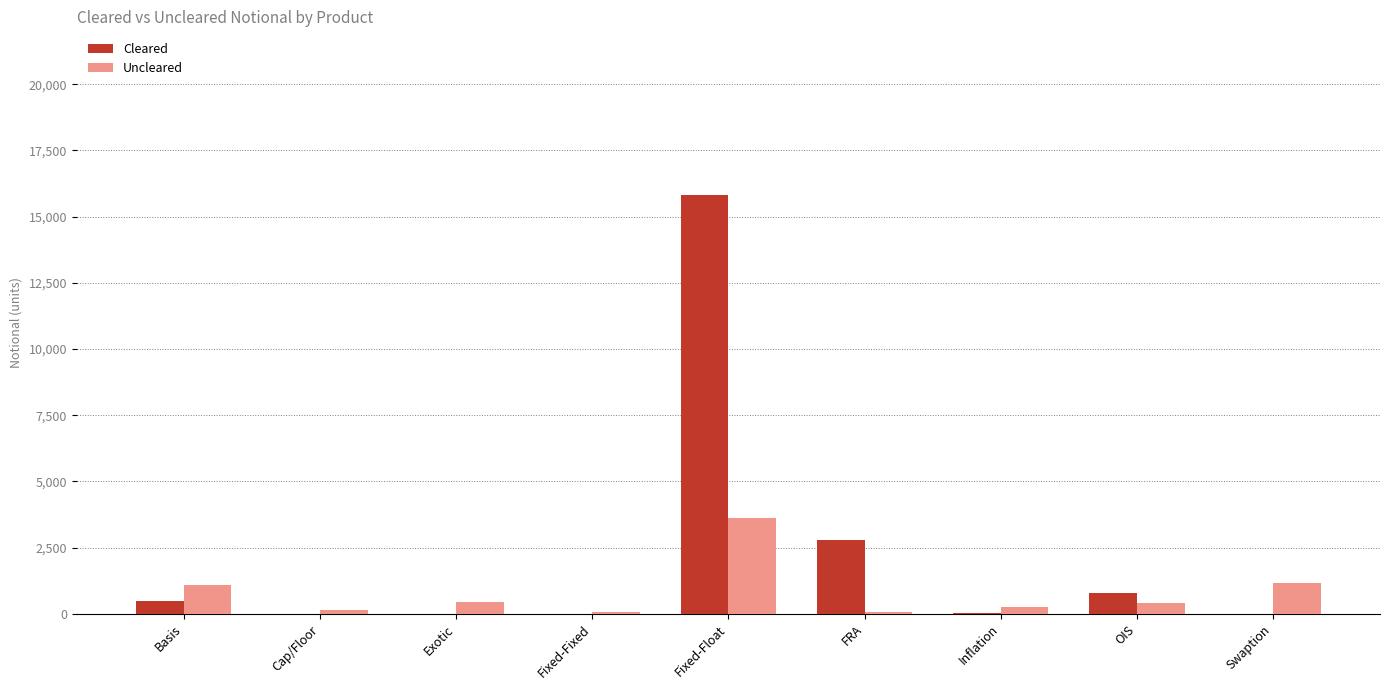

Which category has the highest value in the Uncleared series?

Fixed-Float